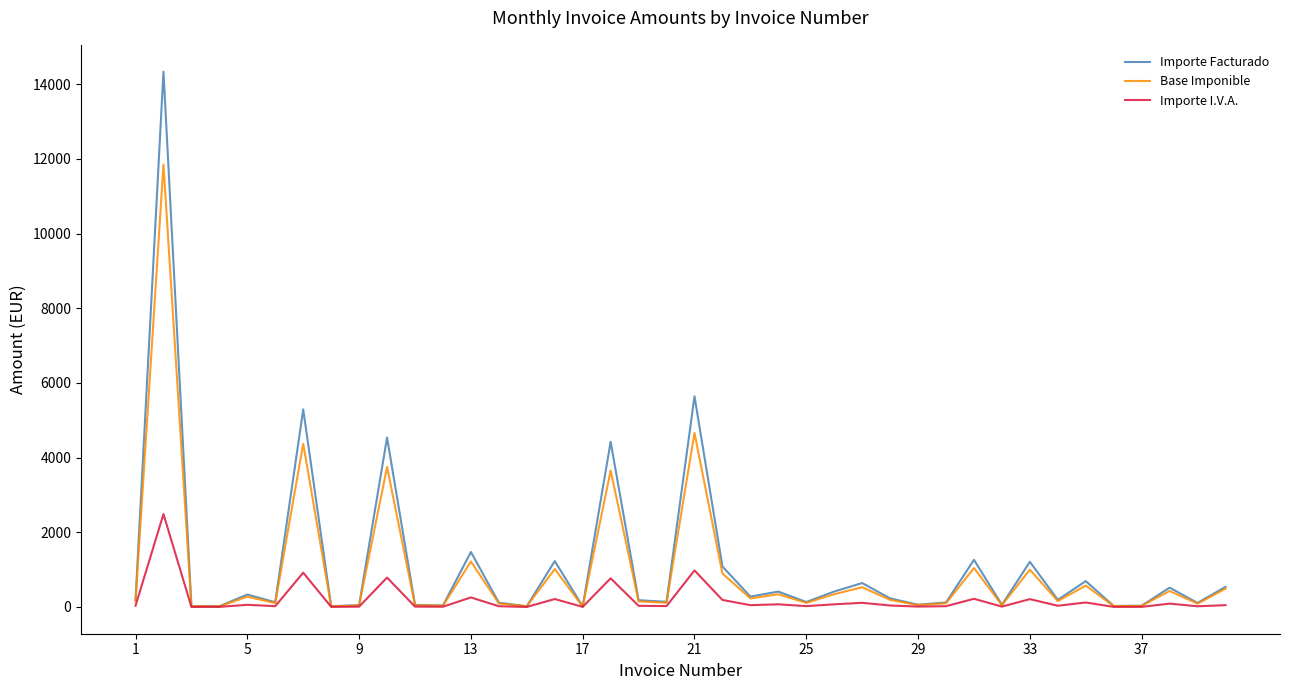

List the series in order of their peak value, highest first.

Importe Facturado, Base Imponible, Importe I.V.A.